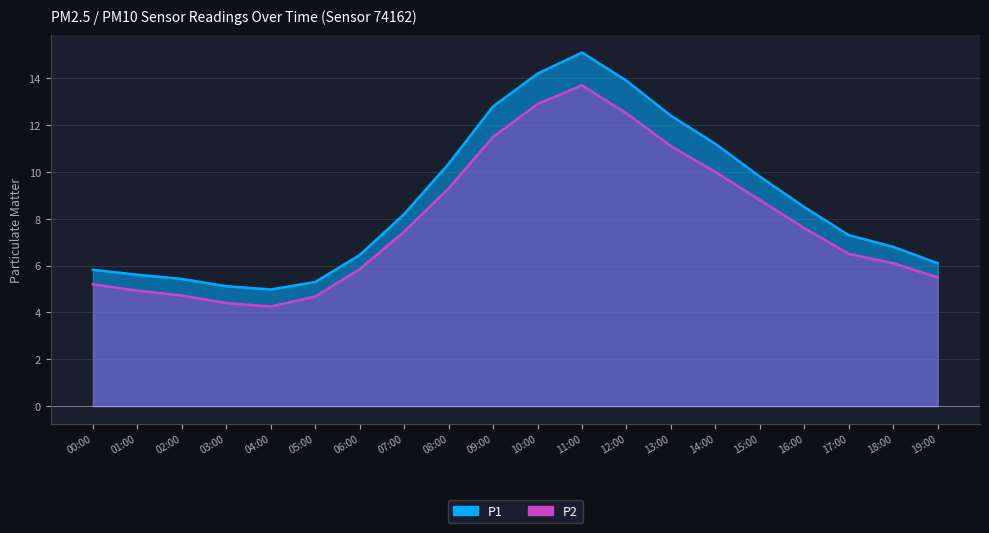

What is the maximum value shown in the chart?

15.1